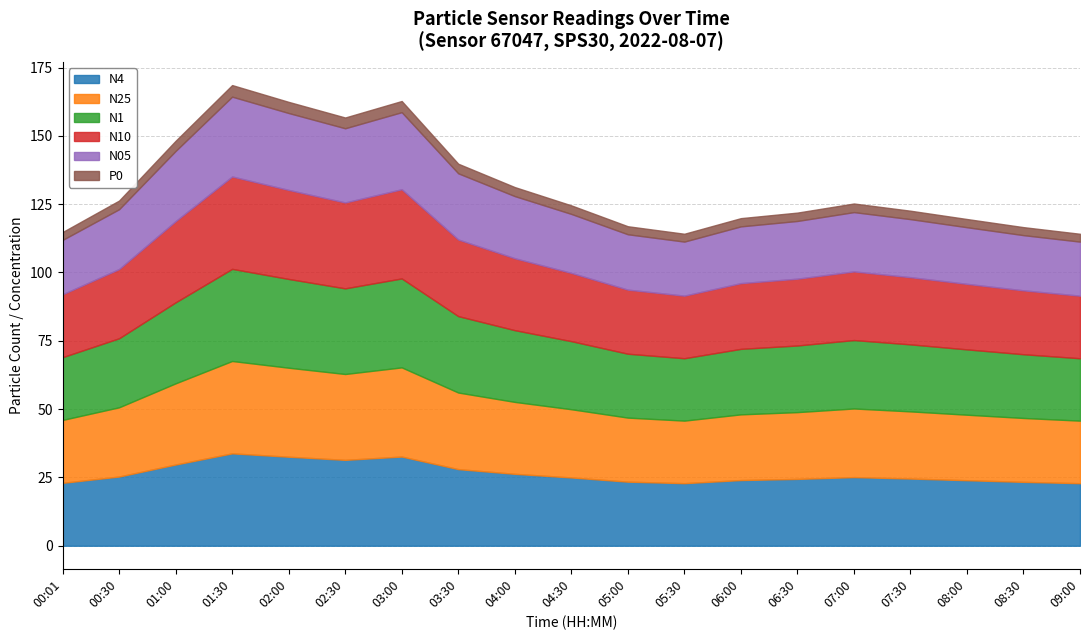

What is the sum of all N4 values?

502.7